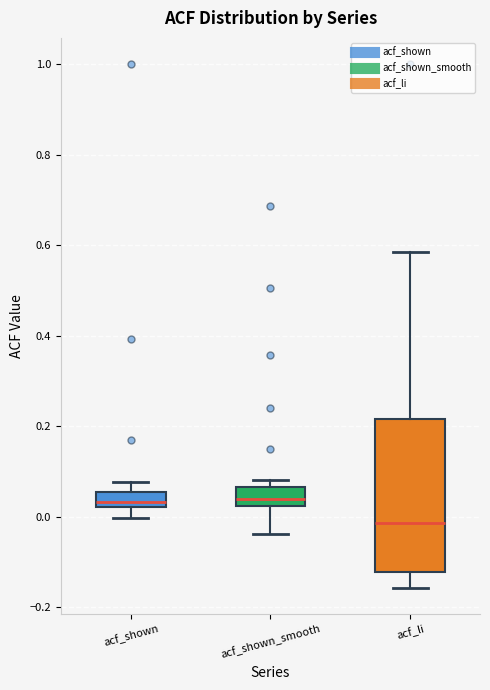

Where does the median line of the box for acf_li sit on the y-axis? The values are not printed on the chart, so give them approximately, as read against the axis.

-0.02